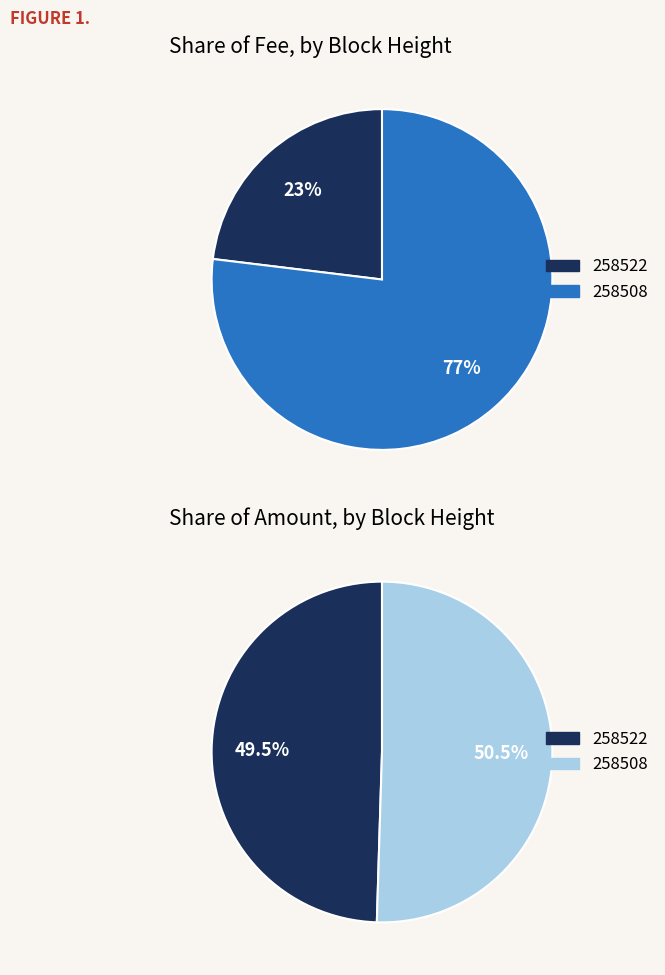

Rank the series by their average value, from lowest to highest.

Fee, Amount